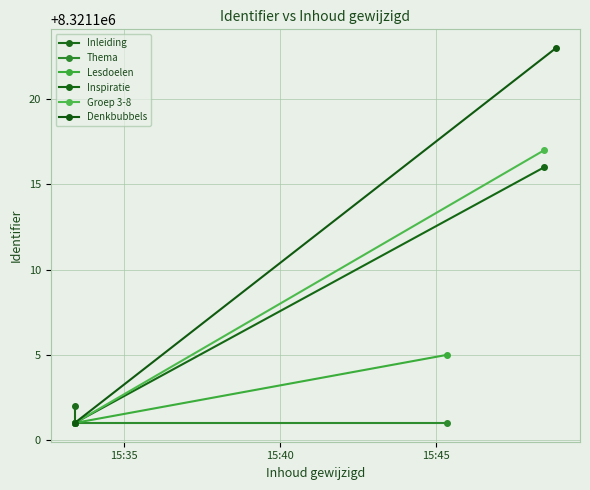

Which series has the largest range (max minus min)?

Denkbubbels